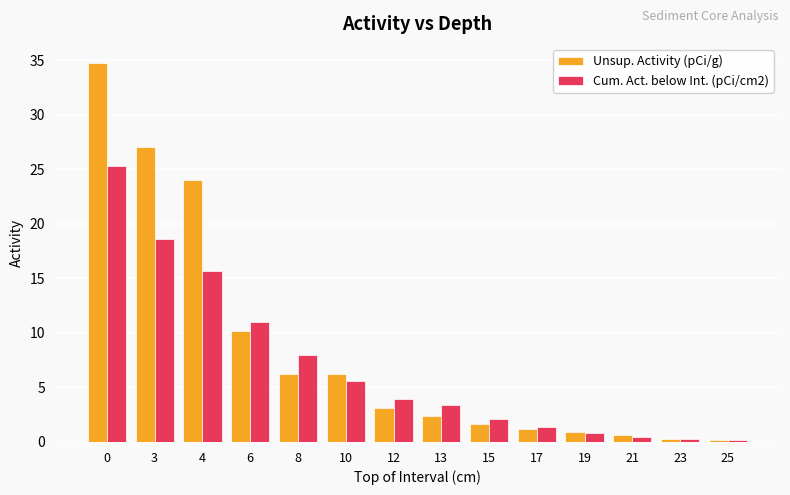

How many values in the Cum. Act. below Int. (pCi/cm2) series are below 3?

6